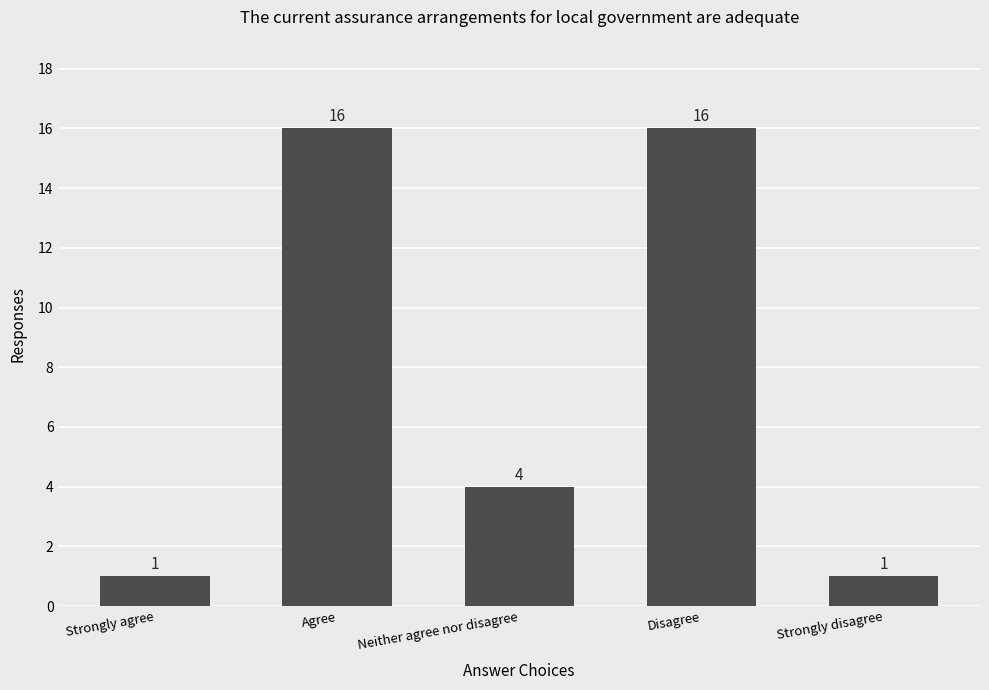

What is the average value?

8